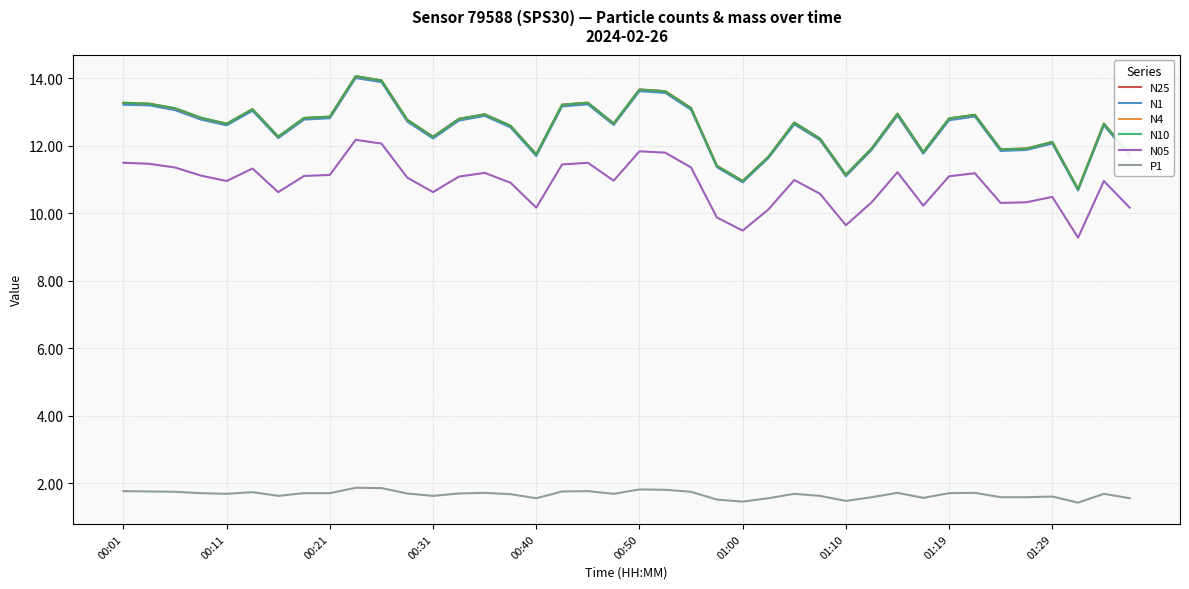

True or false: N05 and N25 intersect in this chart.

False